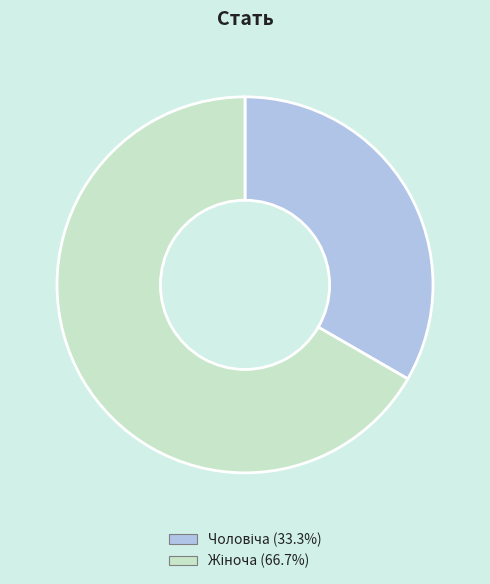

Is there any slice that represents more than half of the pie?

Yes